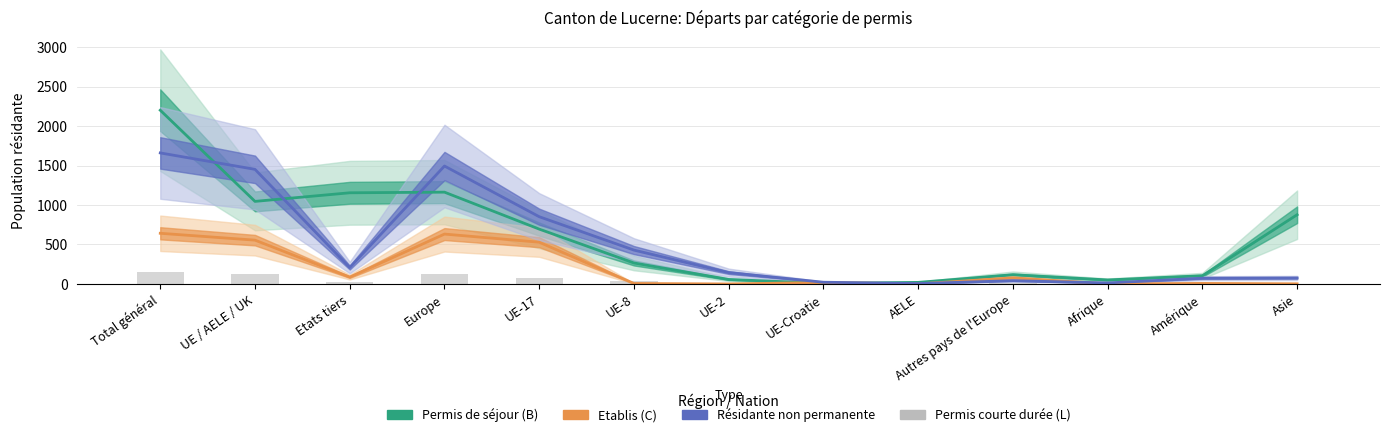

Are the bars grouped side by side (vs. stacked)?

Yes